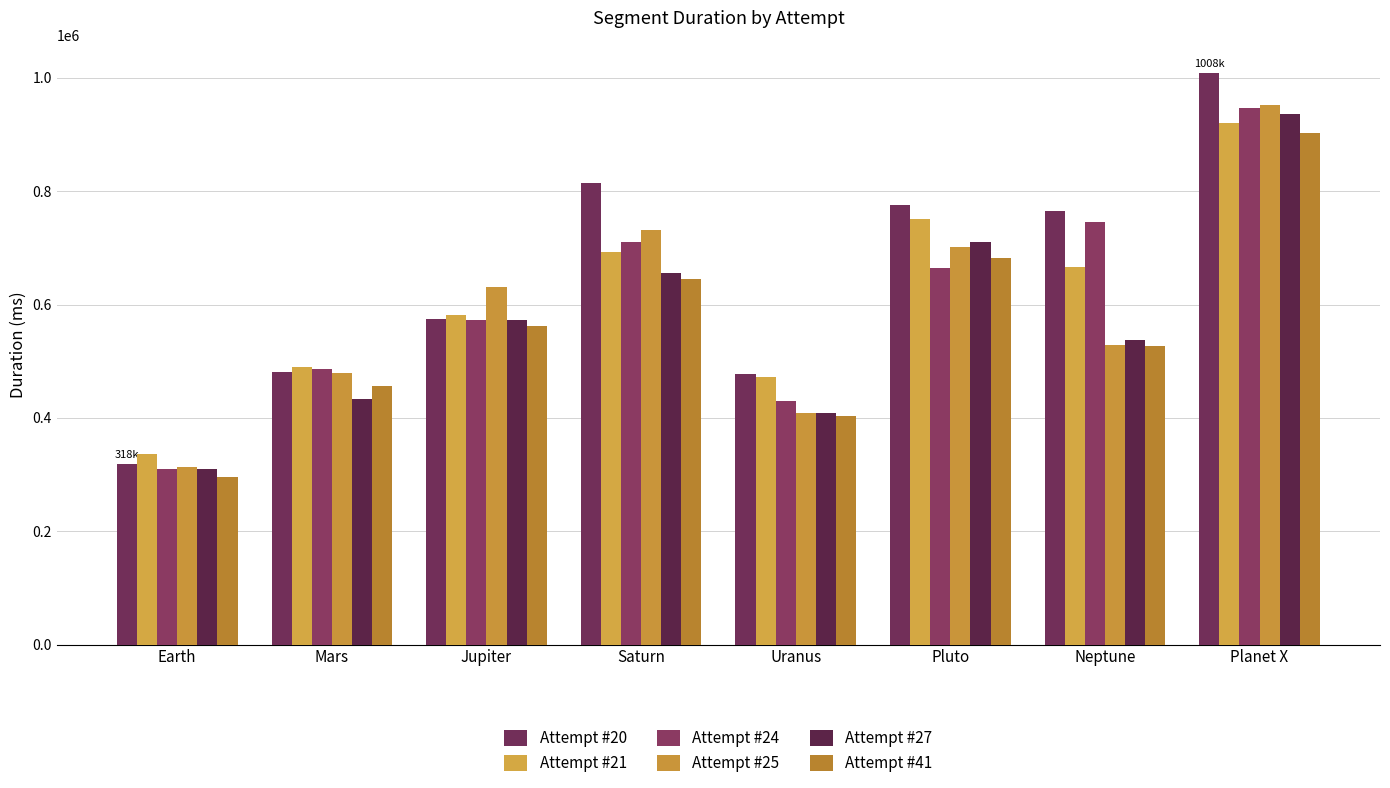

How many groups of bars are there?

8